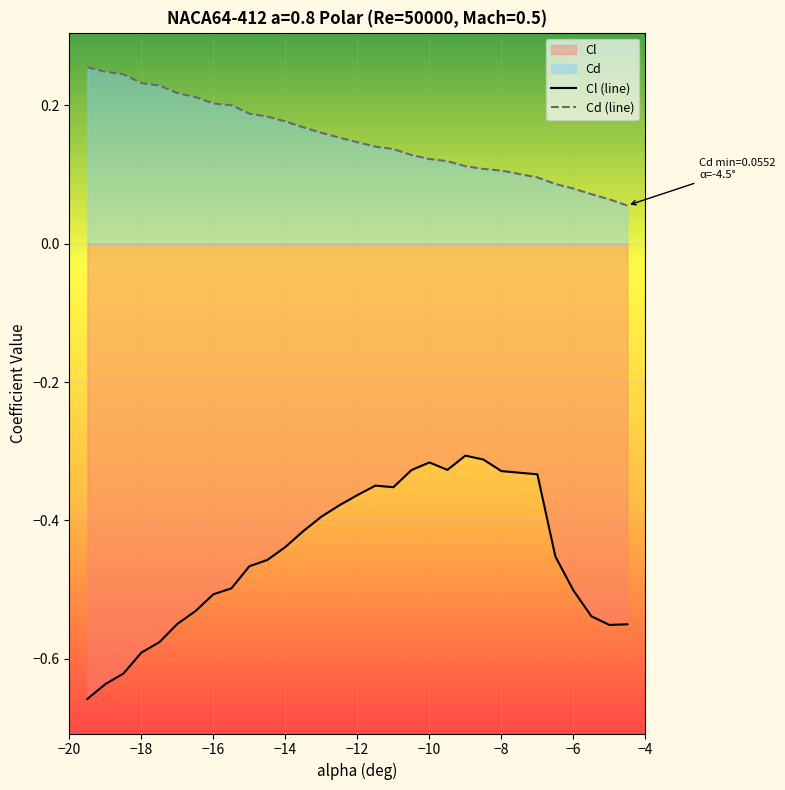

How many series are shown in this chart?

2